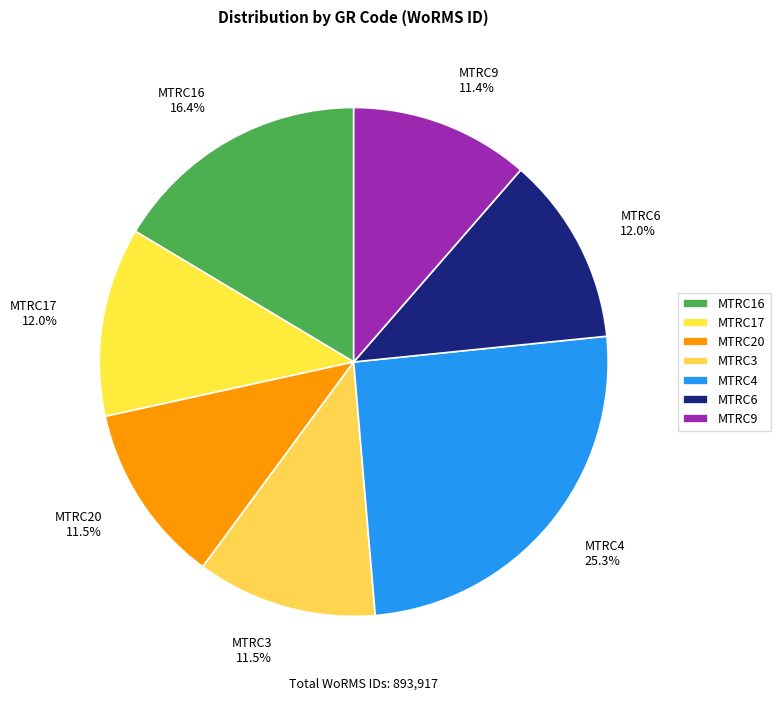

Approximately how many times larger is the value at MTRC20 compared to MTRC6?

1.0